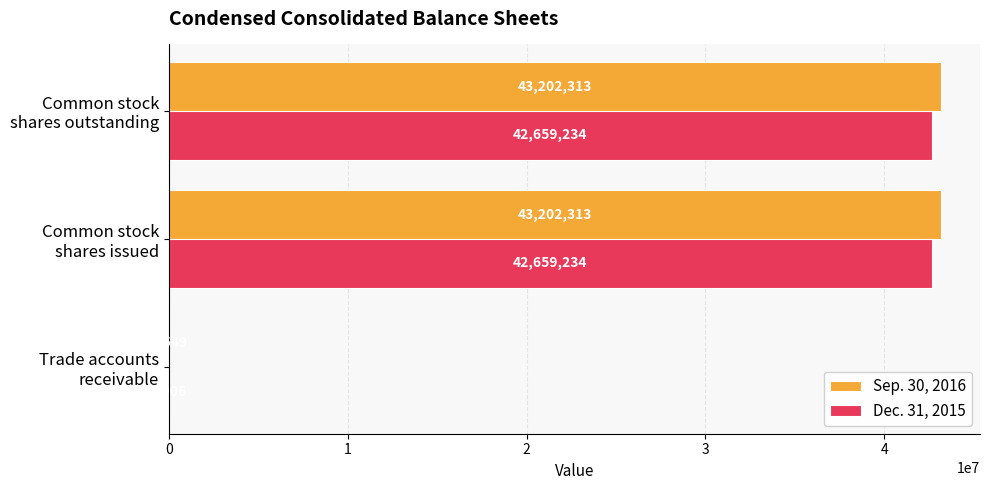

Count the number of categories in the chart.

3